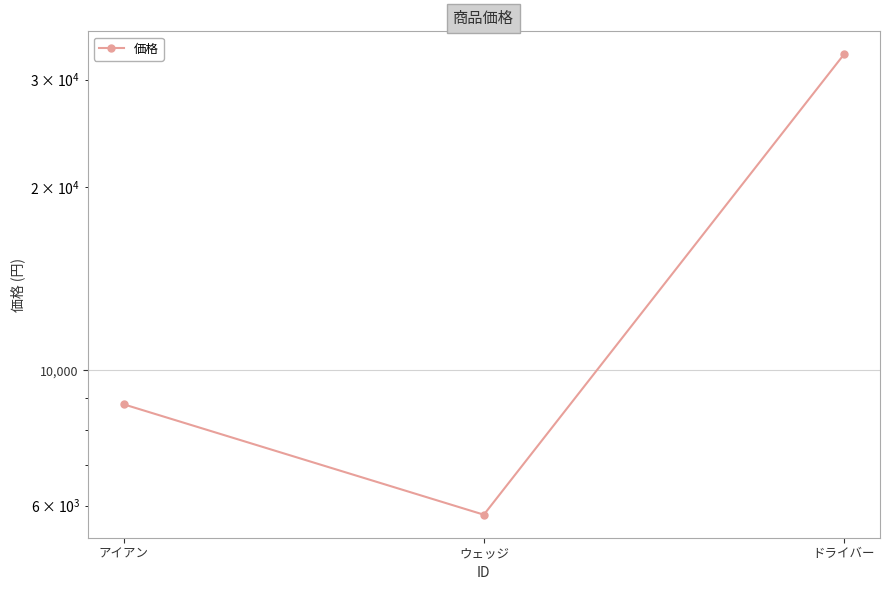

The value at ウェッジ is 5800. True or false?

True